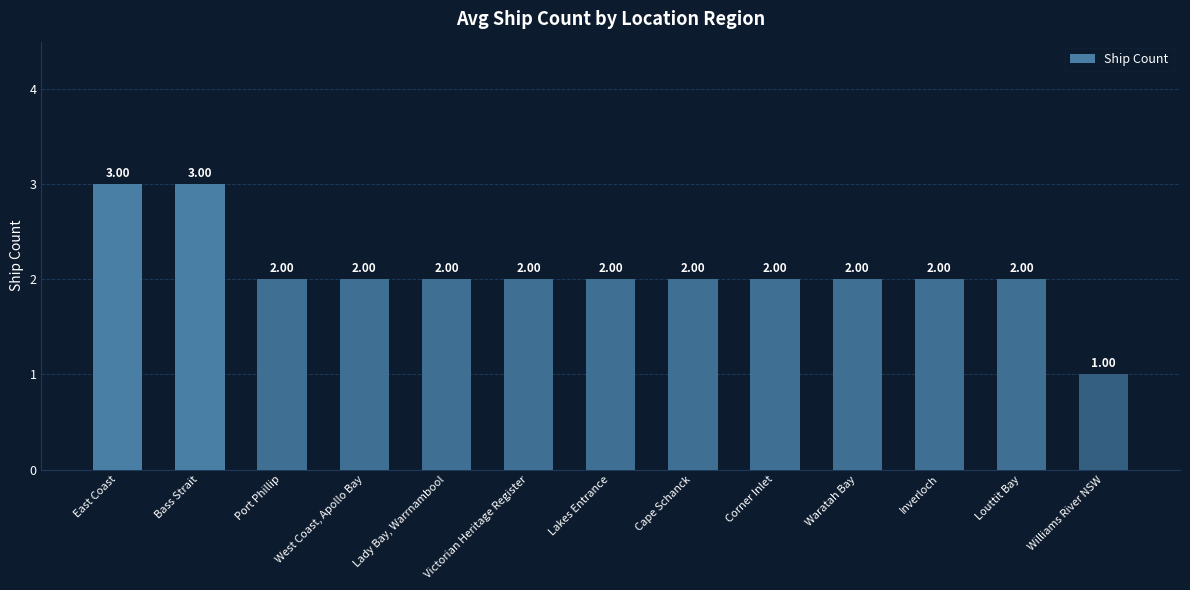

The chart shows a value of 2 at Port Phillip. True or false?

True